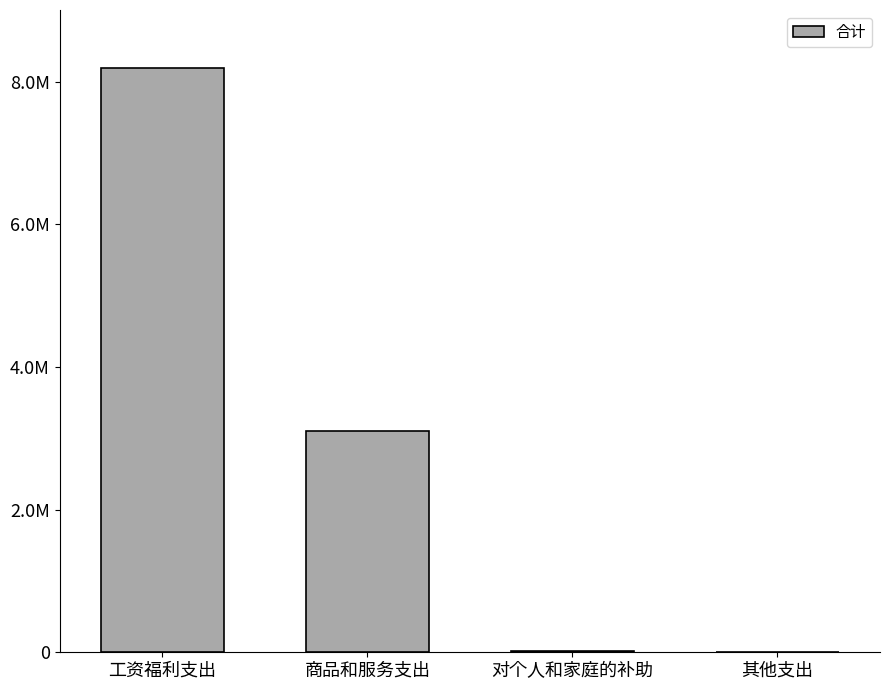

What is the sum of all values?

11320730.2